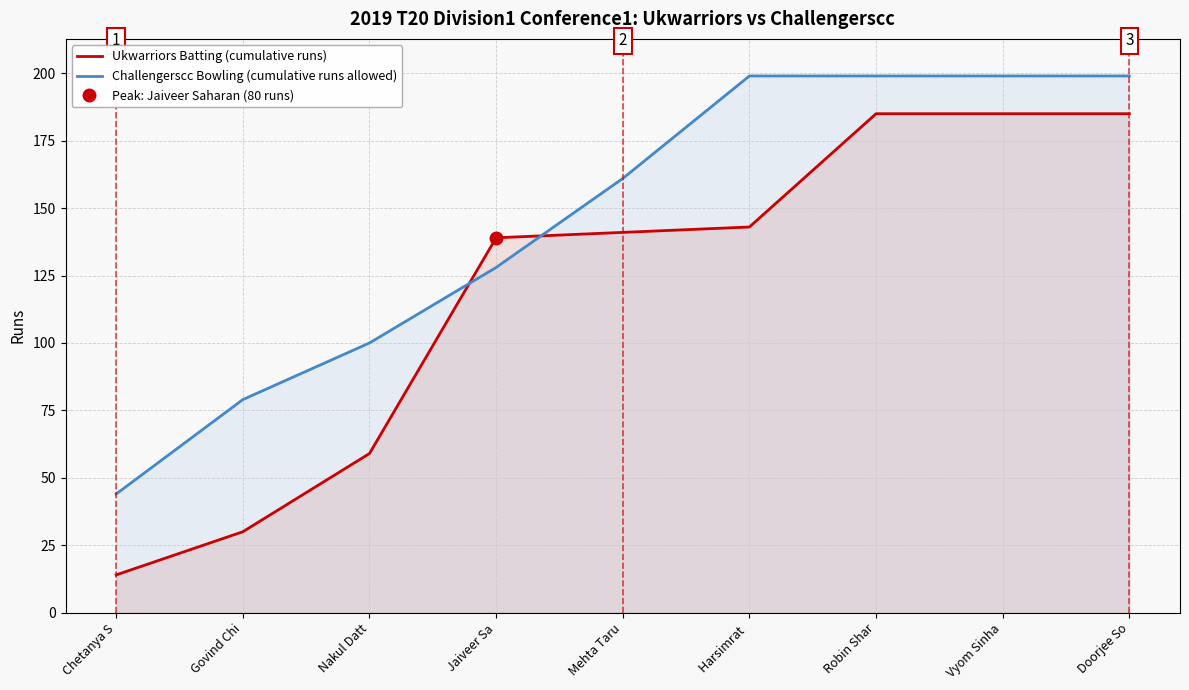

What is the highest value of the Challengerscc Bowling (cumulative runs allowed) series?

199